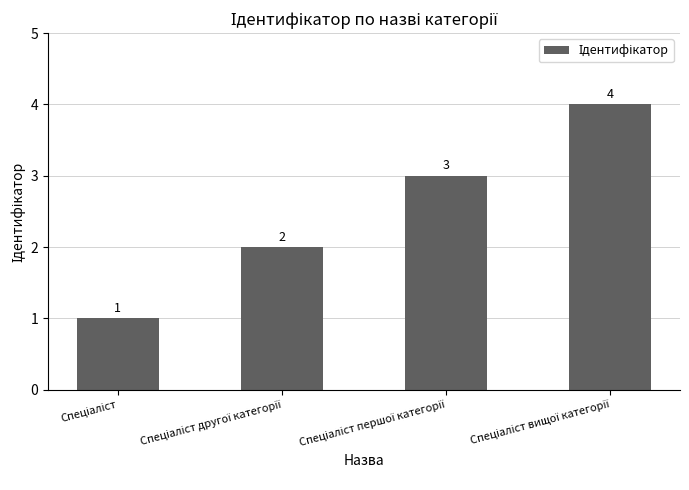

What is the greatest value displayed?

4